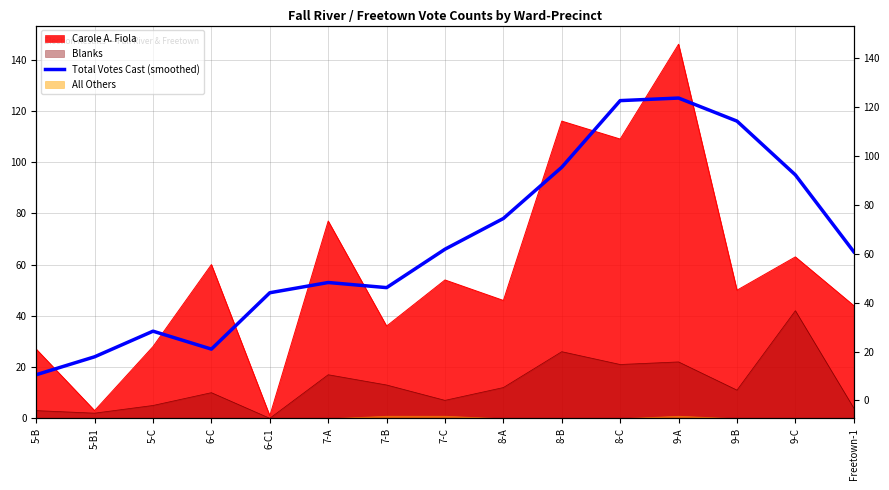

How many lines are shown in the chart?

1